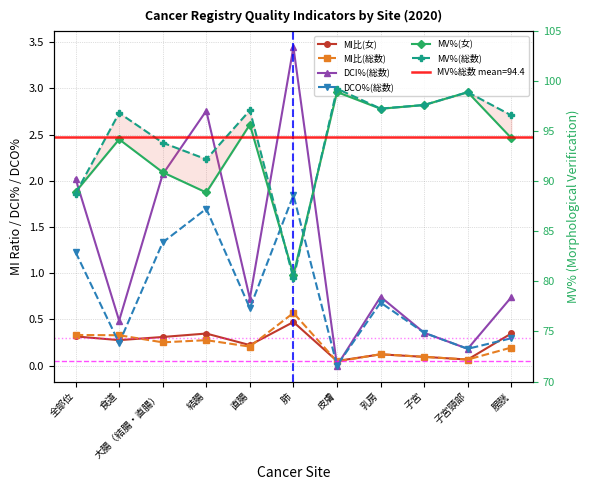

The DCI%(総数) series shows 0.6 at 子宮. True or false?

False